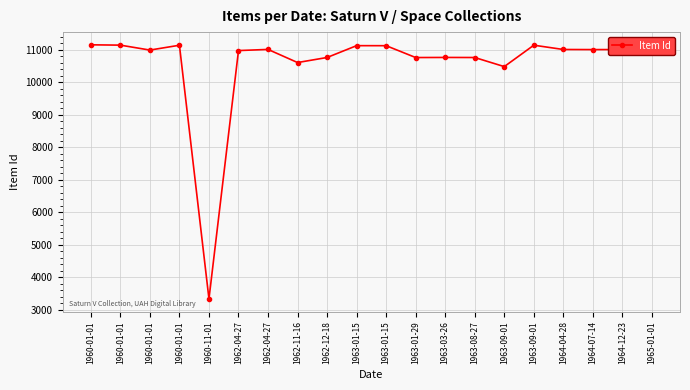

How many data points are less than 11013?

10